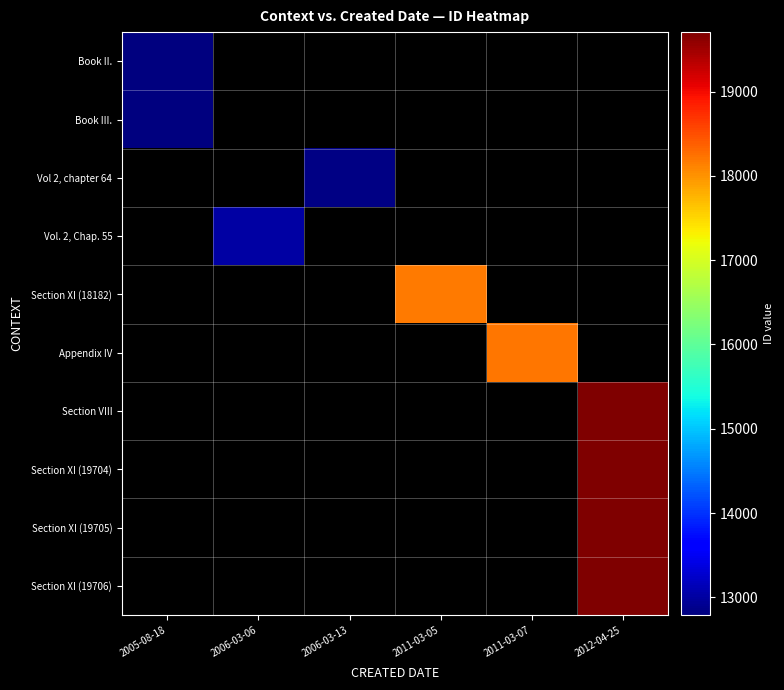

Which label corresponds to the smallest value in the chart?

2005-08-18